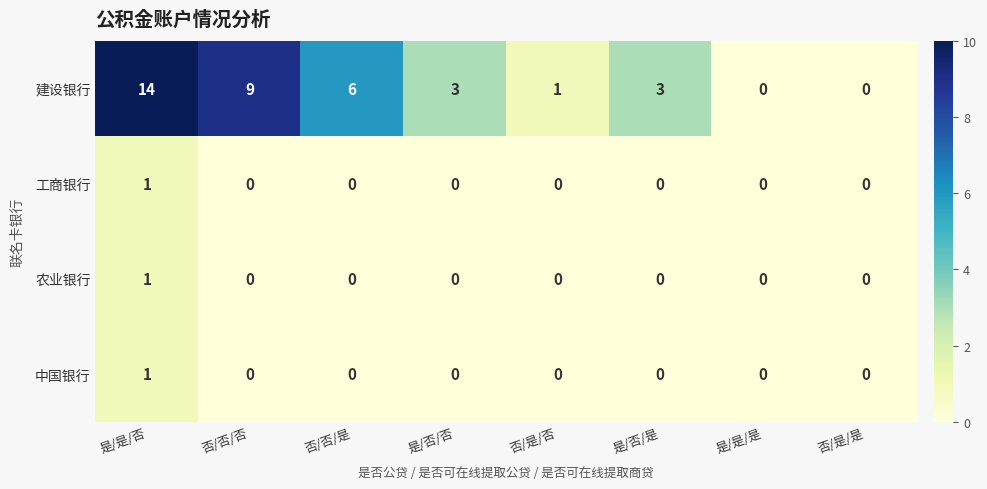

What is the sum of the 建设银行 values at 否/否/是 and 否/是/否?

7